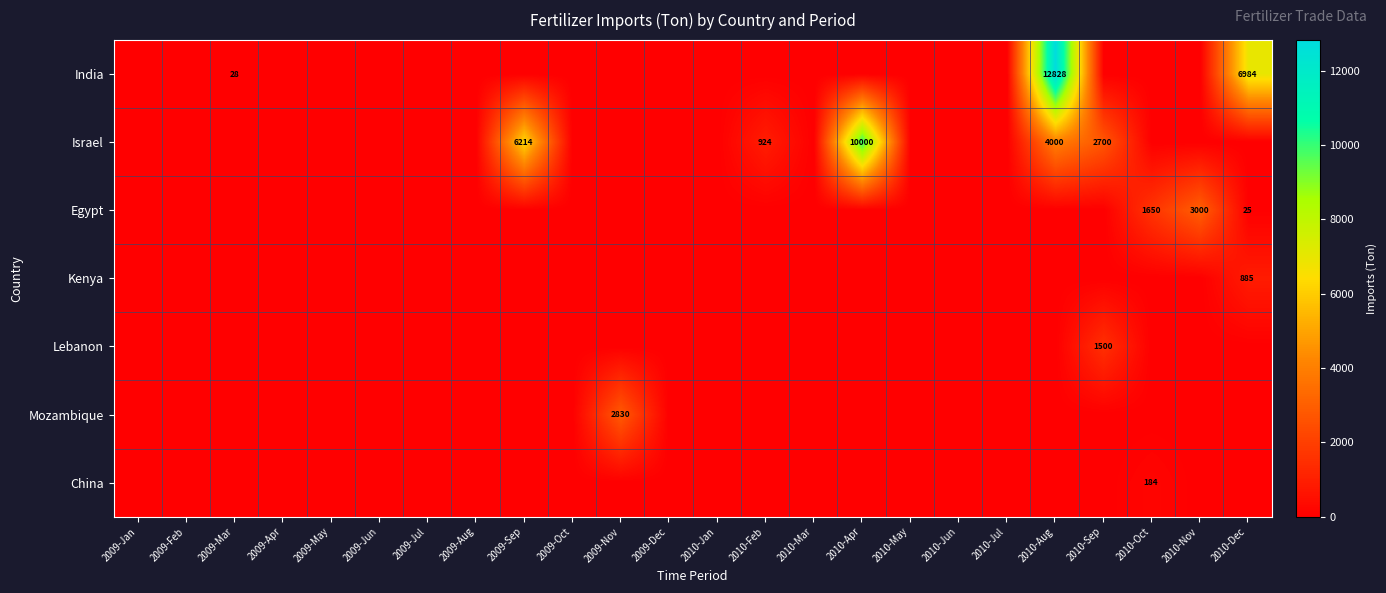

Is it true that India equals 5653 at 2009-Apr?

False